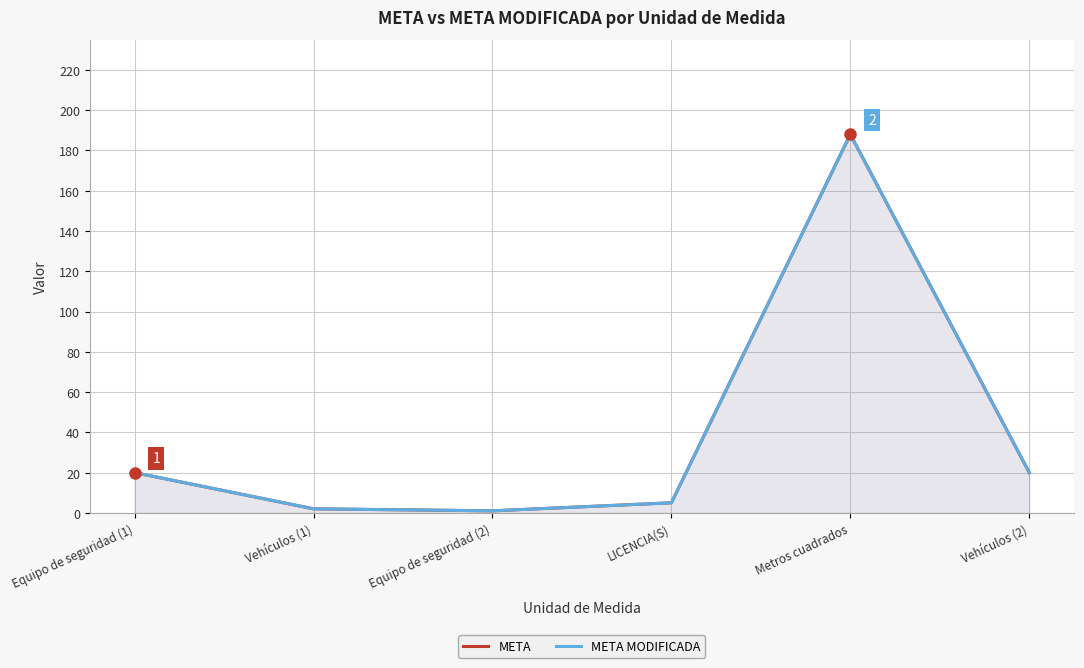

What is the highest value of the META MODIFICADA series?

188